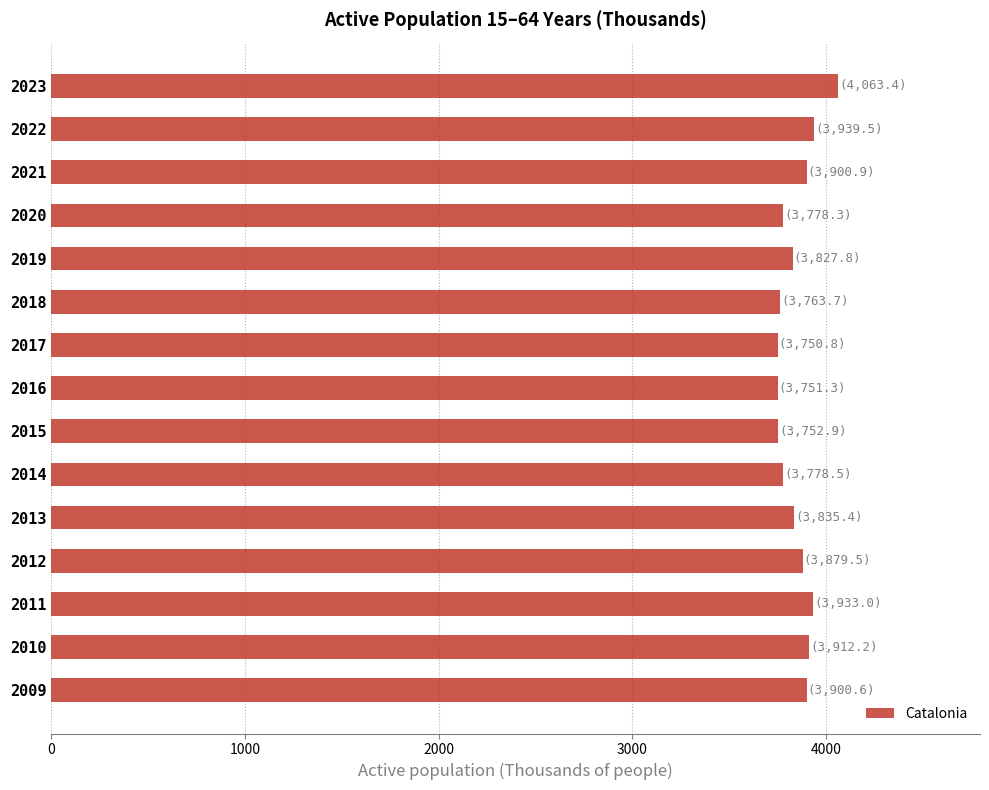

What is the difference between the second highest and minimum values?

188.7